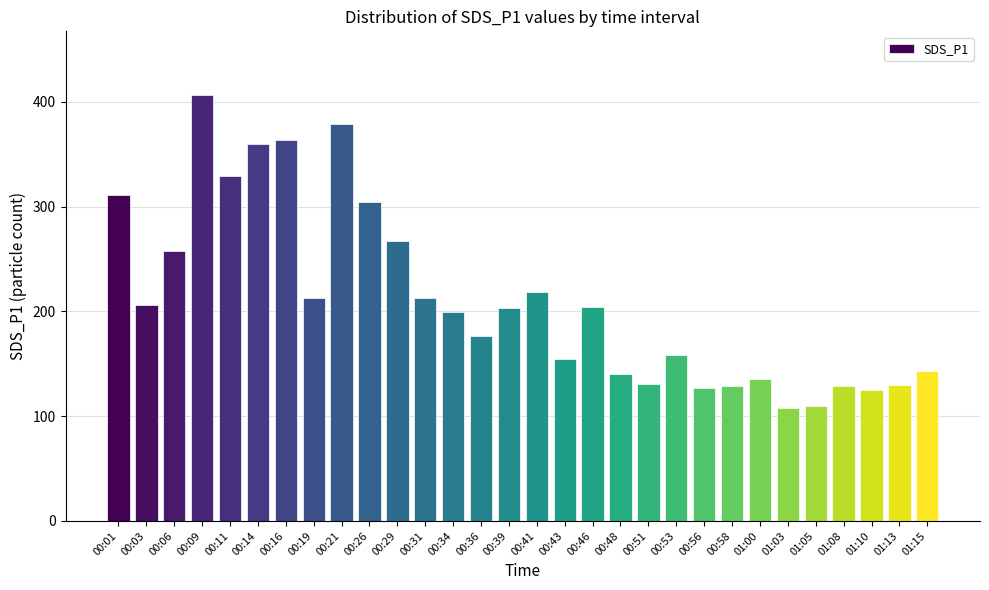

At which category does the chart reach its peak across all series?

00:09